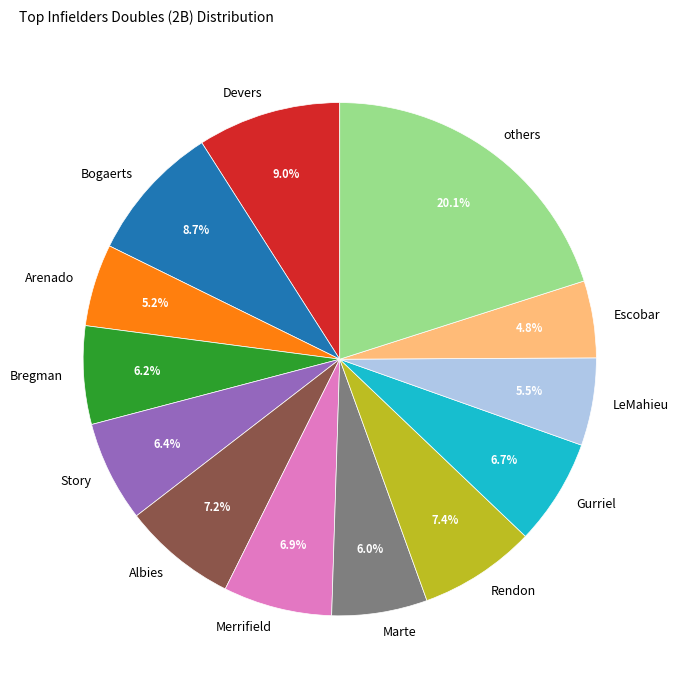

Which has a higher value, Devers or Gurriel?

Devers